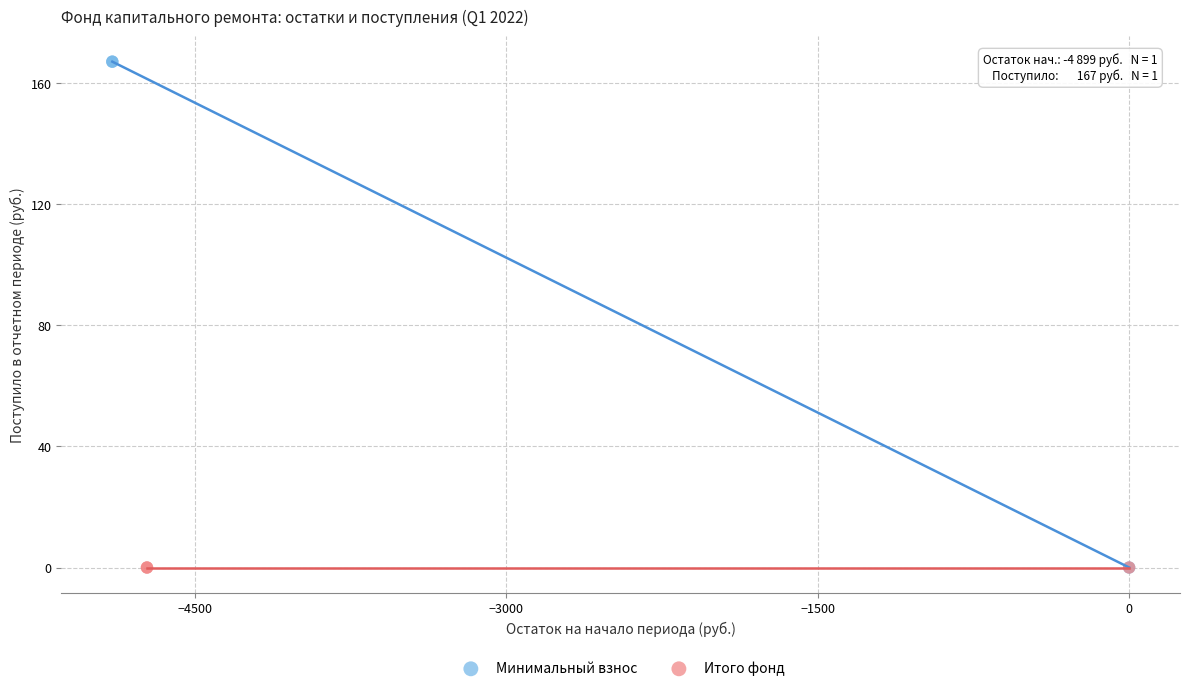

Which series contains the highest Y value?

Минимальный взнос